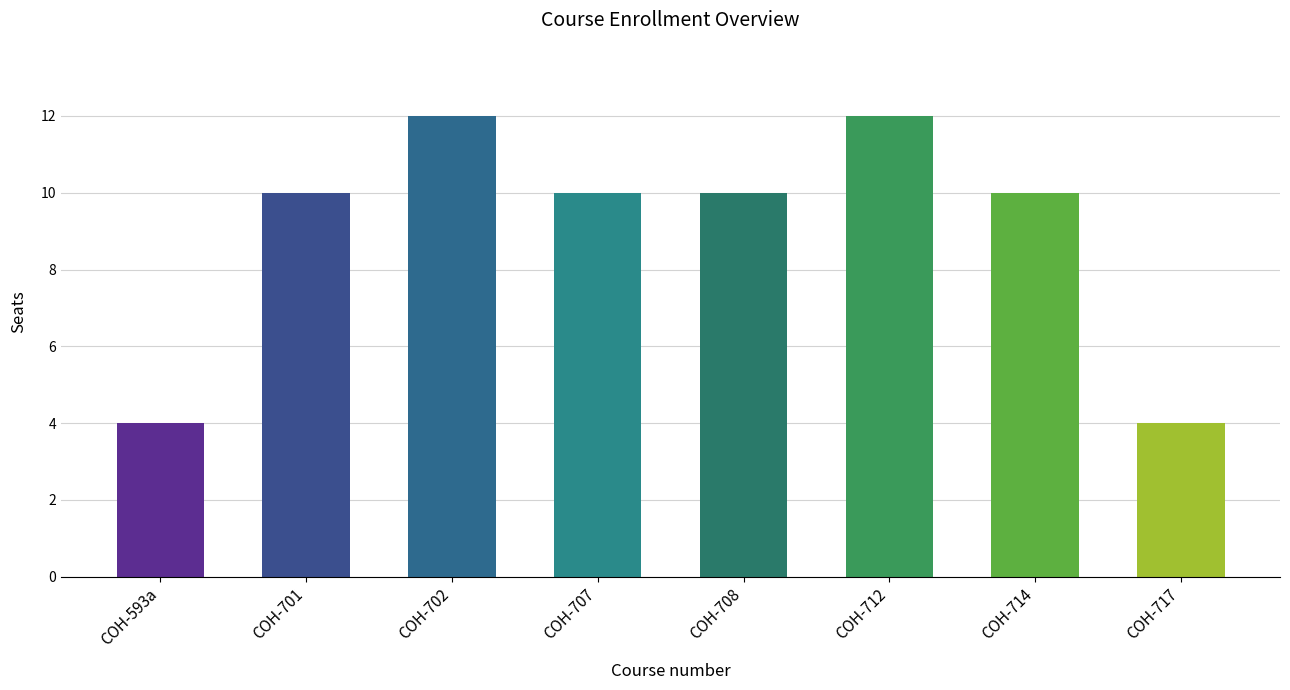

What is the ratio of the value at COH-707 to the value at COH-702?

0.8